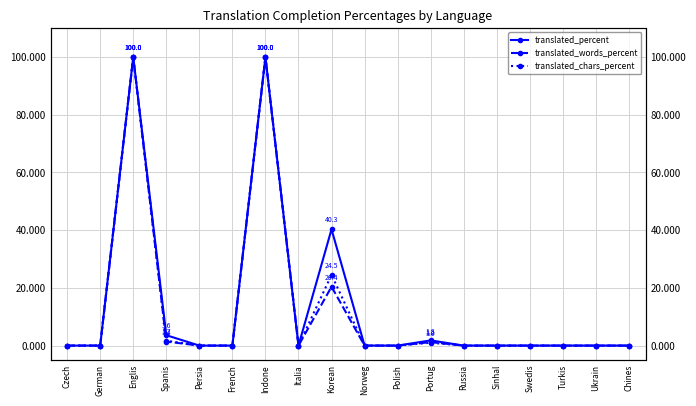

At which category does translated_chars_percent reach its first local peak?

Englis